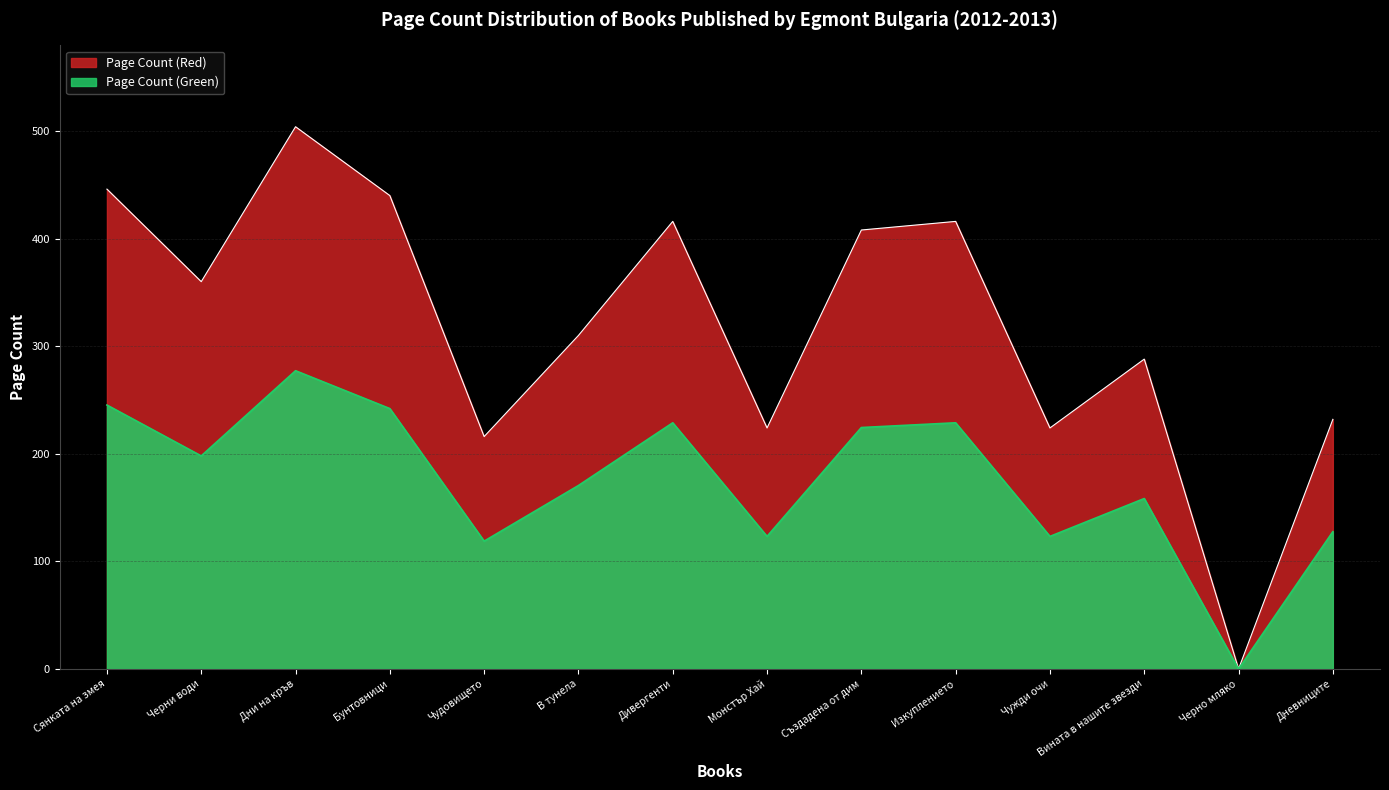

How many lines are shown in the chart?

2